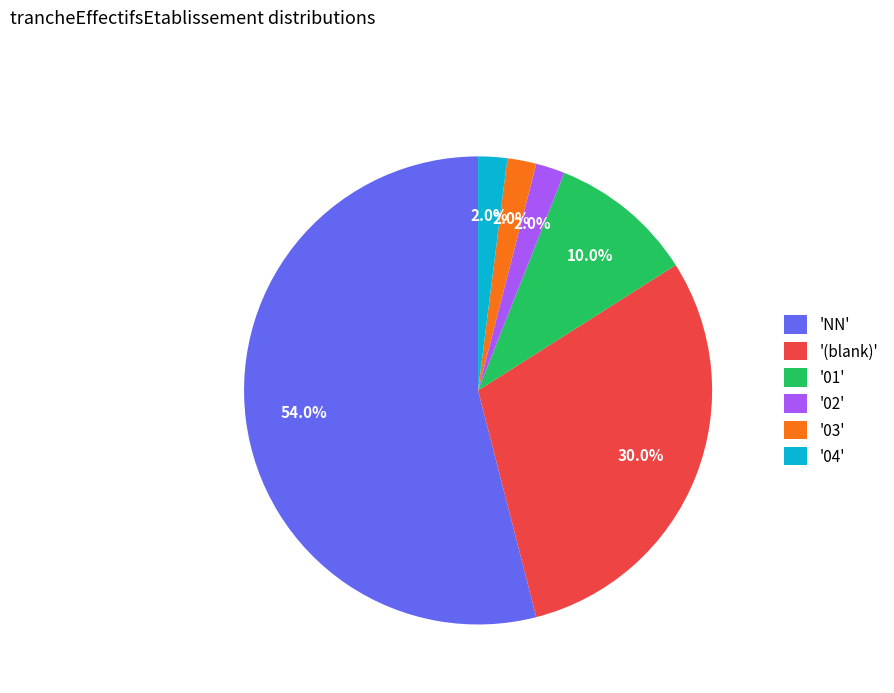

Between 'NN' and '03', which is larger?

'NN'